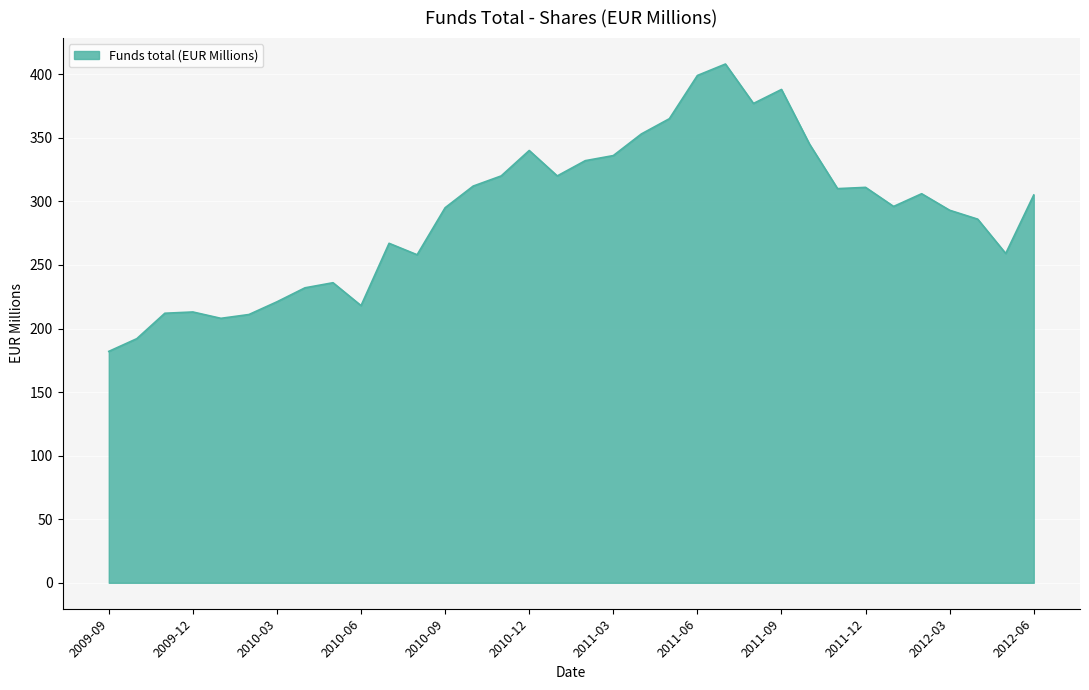

What is the difference between the maximum and minimum values?

226